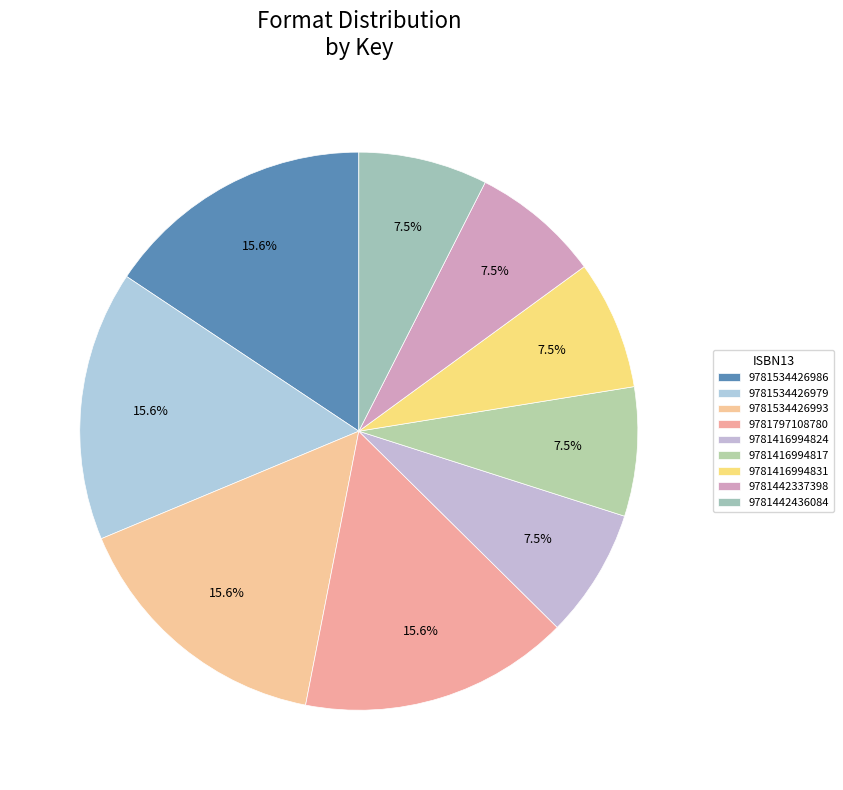

Is there a majority slice in this chart?

No